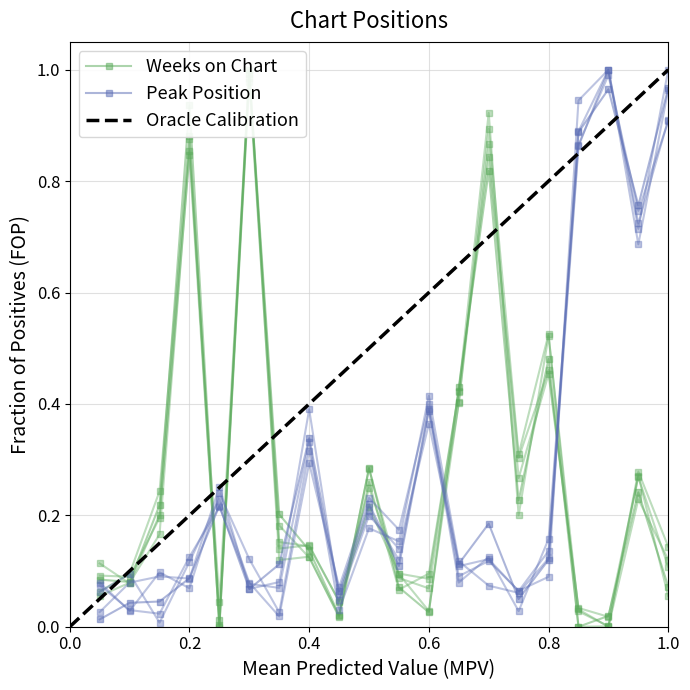

What is the difference between the maximum and minimum values in the Peak Position series?

1.0